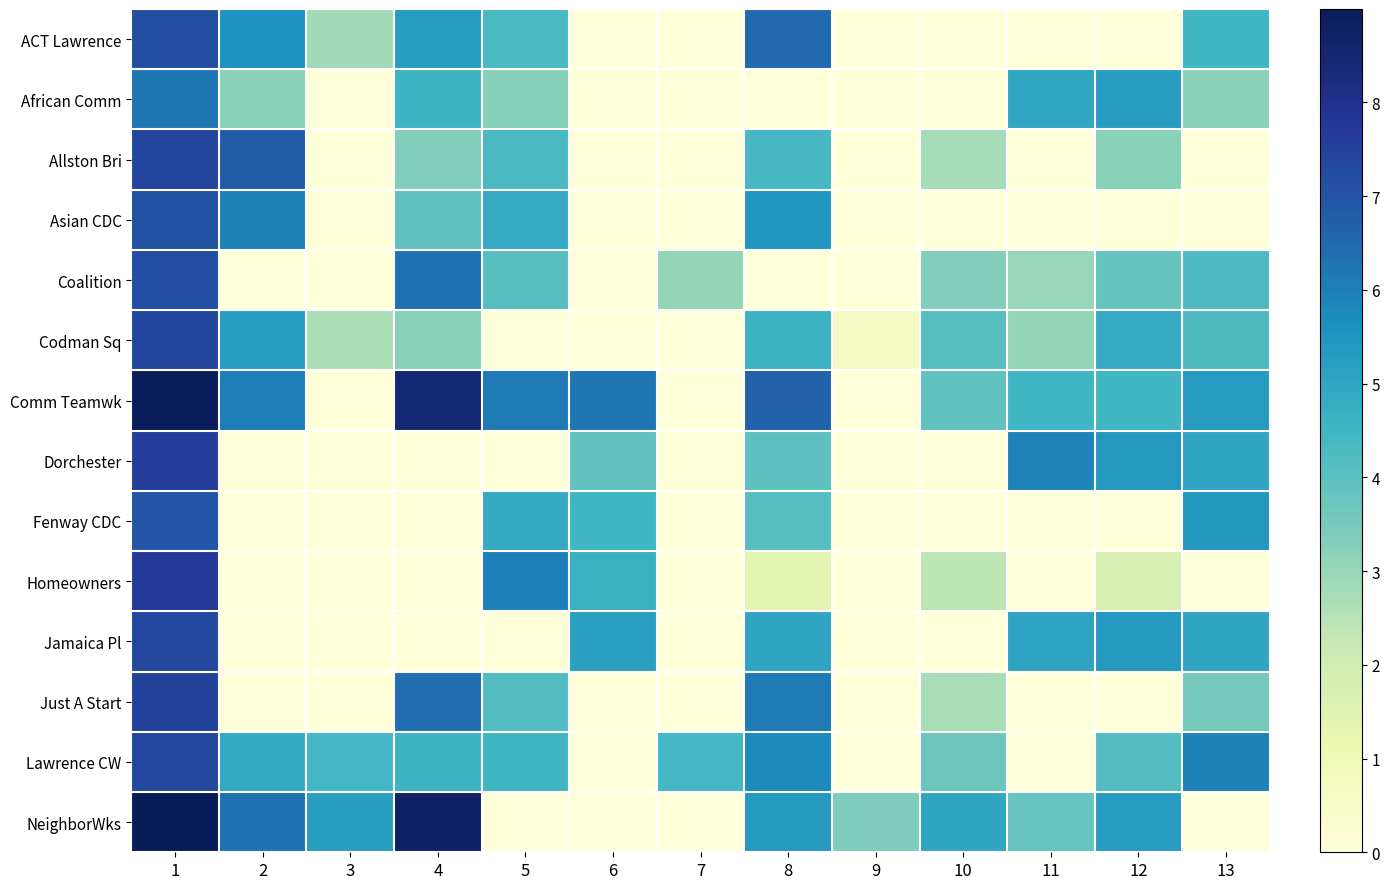

Reading left to right, list all the values displayed in this chart.

ACT Lawrence: 1=7.2	2=5.6	3=2.8	4=5.3	5=4.3	6=0.0	7=0.0	8=6.5	9=0.0	10=0.0	11=0.0	12=0.0	13=4.5
African Comm: 1=6.2	2=3.2	3=0.0	4=4.6	5=3.3	6=0.0	7=0.0	8=0.0	9=0.0	10=0.0	11=4.9	12=5.3	13=3.2
Allston Bri: 1=7.4	2=6.8	3=0.0	4=3.4	5=4.3	6=0.0	7=0.0	8=4.4	9=0.0	10=2.8	11=0.0	12=3.2	13=0.0
Asian CDC: 1=7.0	2=6.0	3=0.0	4=3.9	5=4.8	6=0.0	7=0.0	8=5.5	9=0.0	10=0.0	11=0.0	12=0.0	13=0.0
Coalition: 1=7.2	2=0.0	3=0.0	4=6.3	5=4.1	6=0.0	7=3.0	8=0.0	9=0.0	10=3.3	11=3.0	12=3.8	13=4.3
Codman Sq: 1=7.4	2=5.2	3=2.6	4=3.2	5=0.0	6=0.0	7=0.0	8=4.6	9=0.7	10=4.1	11=3.0	12=4.8	13=4.2
Comm Teamwk: 1=8.9	2=6.0	3=0.0	4=8.5	5=6.1	6=6.2	7=0.0	8=6.7	9=0.0	10=3.9	11=4.5	12=4.5	13=5.3
Dorchester: 1=7.6	2=0.0	3=0.0	4=0.0	5=0.0	6=3.9	7=0.0	8=4.0	9=0.0	10=0.0	11=5.9	12=5.4	13=5.0
Fenway CDC: 1=7.0	2=0.0	3=0.0	4=0.0	5=4.9	6=4.5	7=0.0	8=4.1	9=0.0	10=0.0	11=0.0	12=0.0	13=5.4
Homeowners: 1=7.7	2=0.0	3=0.0	4=0.0	5=6.0	6=4.7	7=0.0	8=1.4	9=0.0	10=2.4	11=0.0	12=1.8	13=0.0
Jamaica Pl: 1=7.3	2=0.0	3=0.0	4=0.0	5=0.0	6=5.2	7=0.0	8=5.0	9=0.0	10=0.0	11=5.0	12=5.4	13=5.0
Just A Start: 1=7.5	2=0.0	3=0.0	4=6.4	5=4.2	6=0.0	7=0.0	8=6.1	9=0.0	10=2.7	11=0.0	12=0.0	13=3.6
Lawrence CW: 1=7.3	2=4.9	3=4.4	4=4.6	5=4.5	6=0.0	7=4.4	8=5.8	9=0.0	10=3.7	11=0.0	12=4.2	13=6.0
NeighborWks: 1=9.0	2=6.3	3=5.2	4=8.7	5=0.0	6=0.0	7=0.0	8=5.4	9=3.4	10=5.0	11=3.8	12=5.3	13=0.0